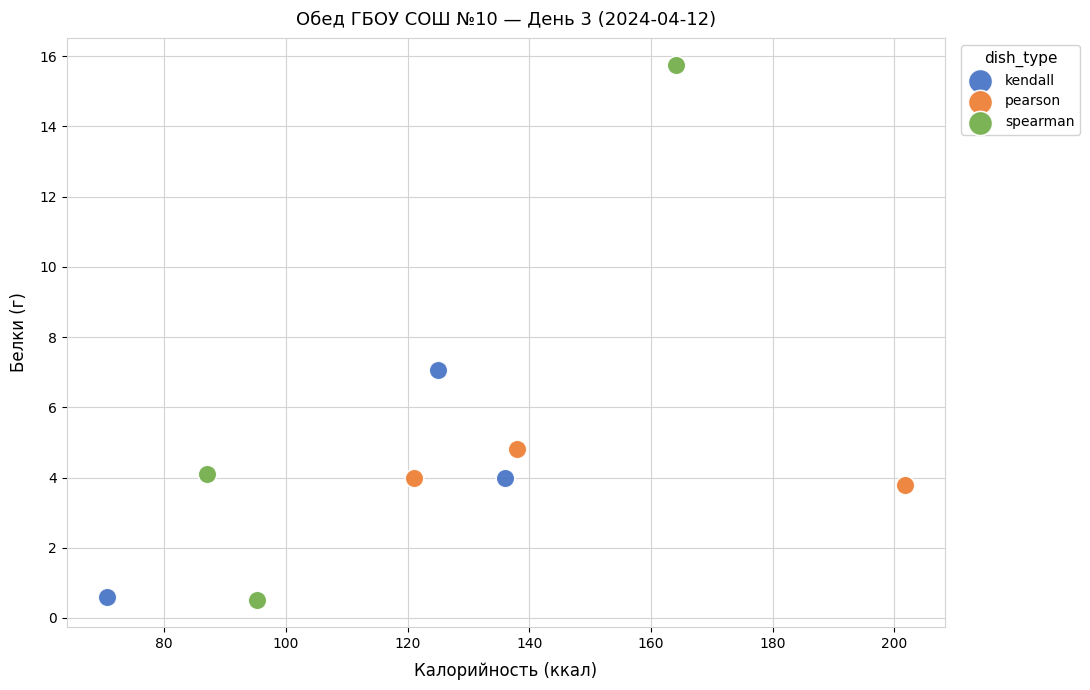

What are all the series names shown in the legend?

kendall, pearson, spearman